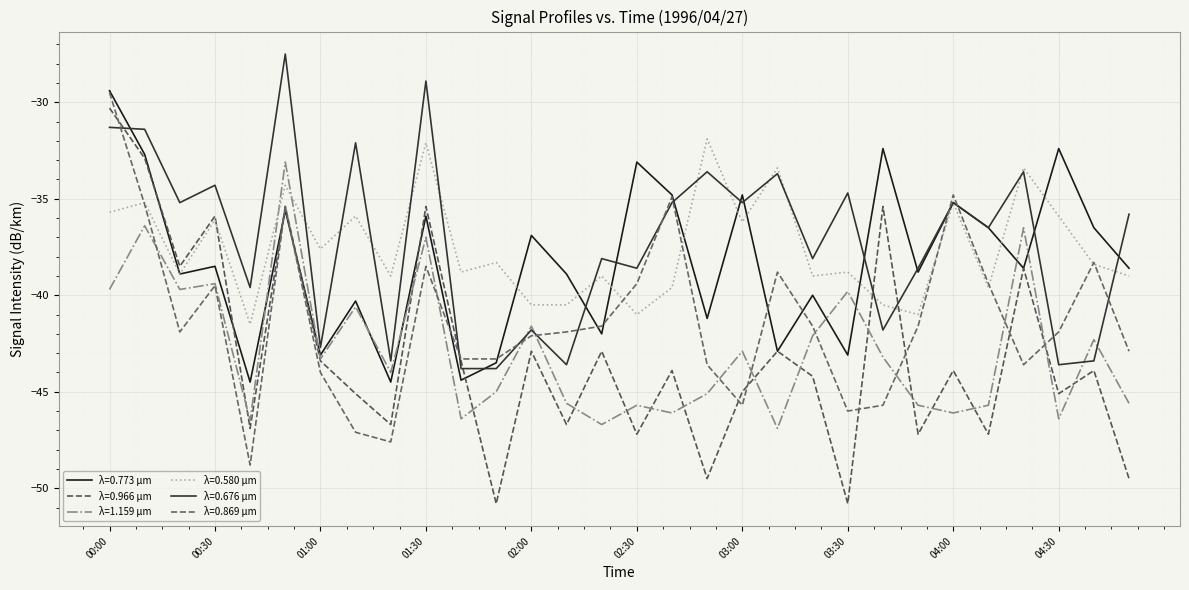

What is the minimum value shown in the chart?

-50.8